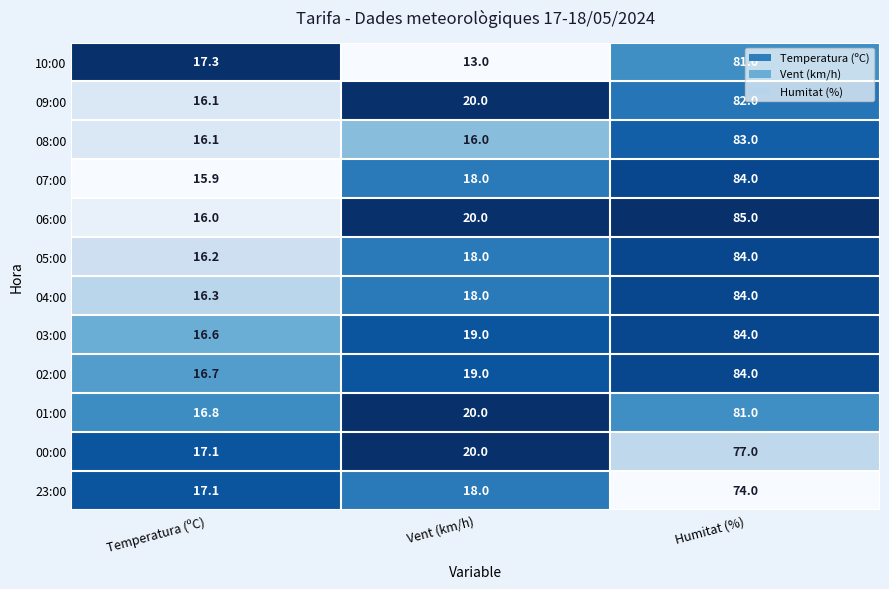

How many data points does each series have?

3